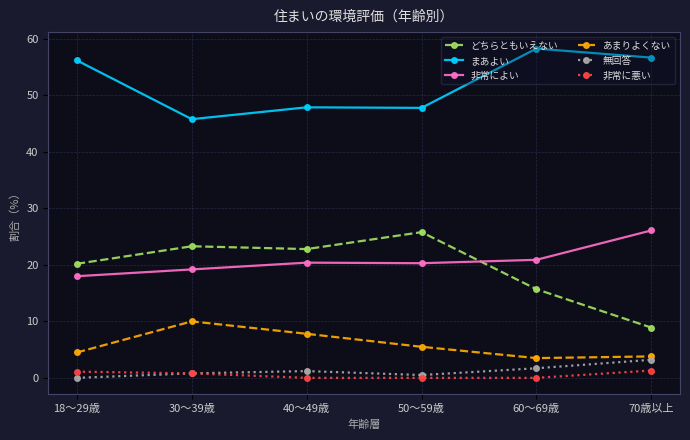

At which category does the chart reach its peak across all series?

60～69歳